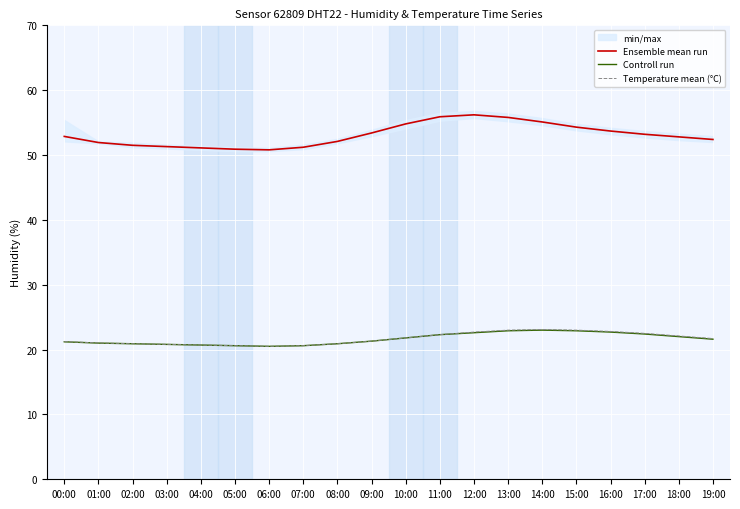

What is the spread (max minus min) of values at 17:00?

30.8